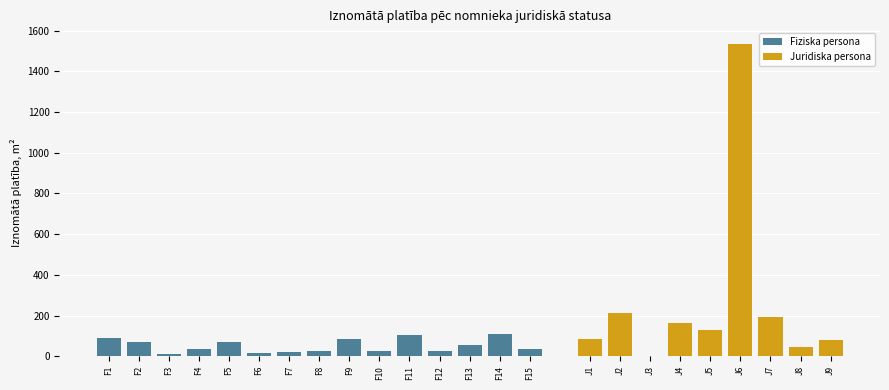

What is the highest value of the Juridiska persona series?

1534.5